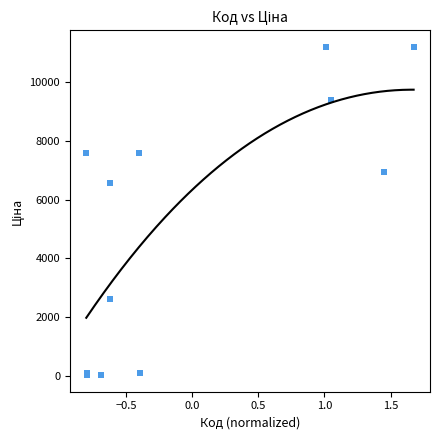

What Y value in the scatter plot is closest to 5610?

6568.8